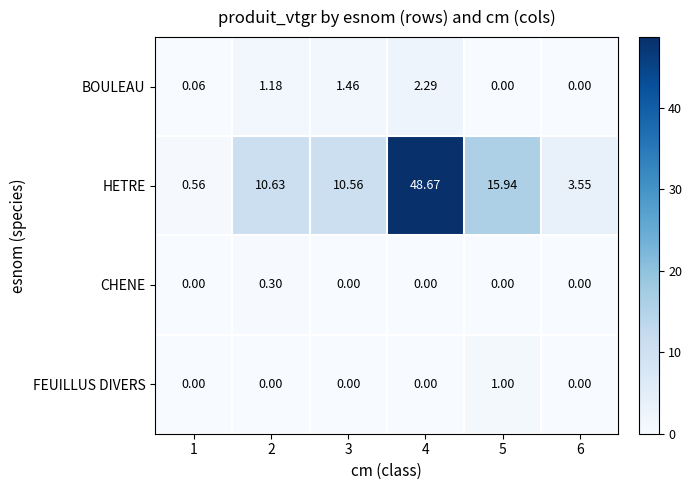

Which series has the widest spread of values?

HETRE